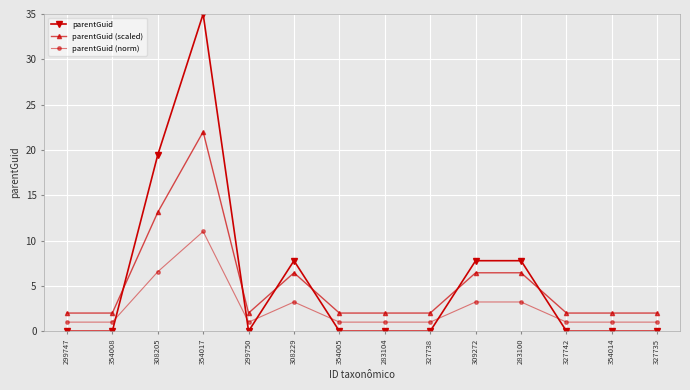

True or false: parentGuid has more than 0 points higher than both neighbors.

True